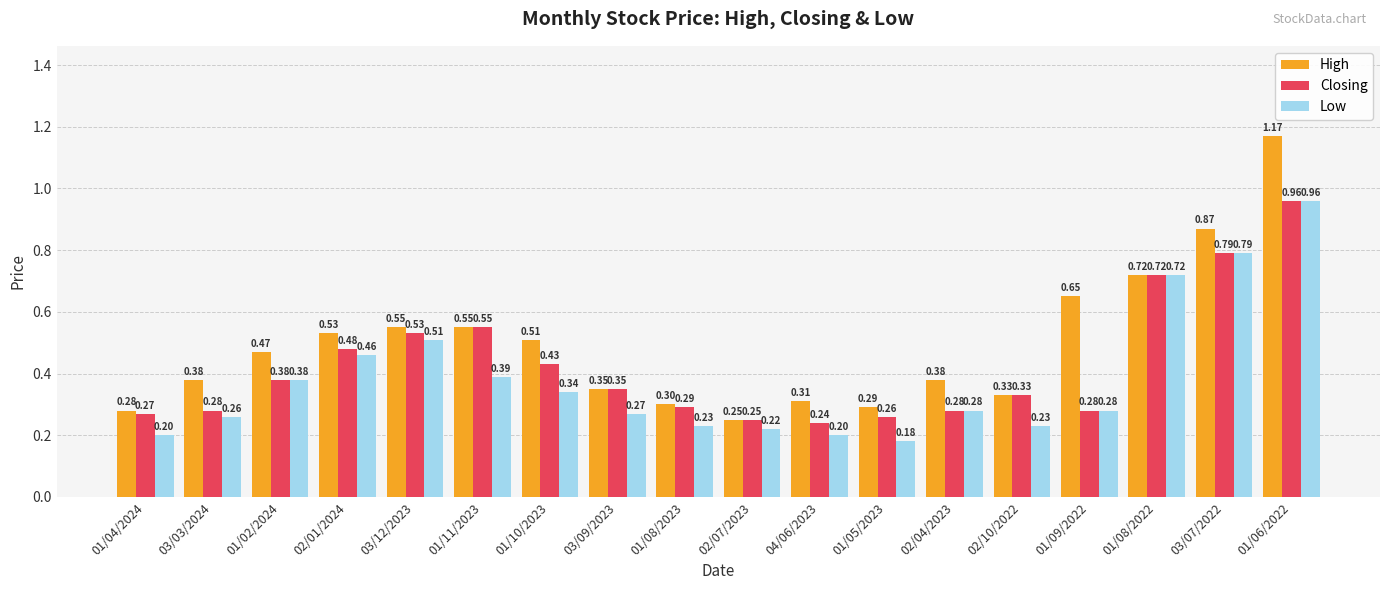

Is the value of High at 02/04/2023 greater than the value of Low at 04/06/2023?

Yes